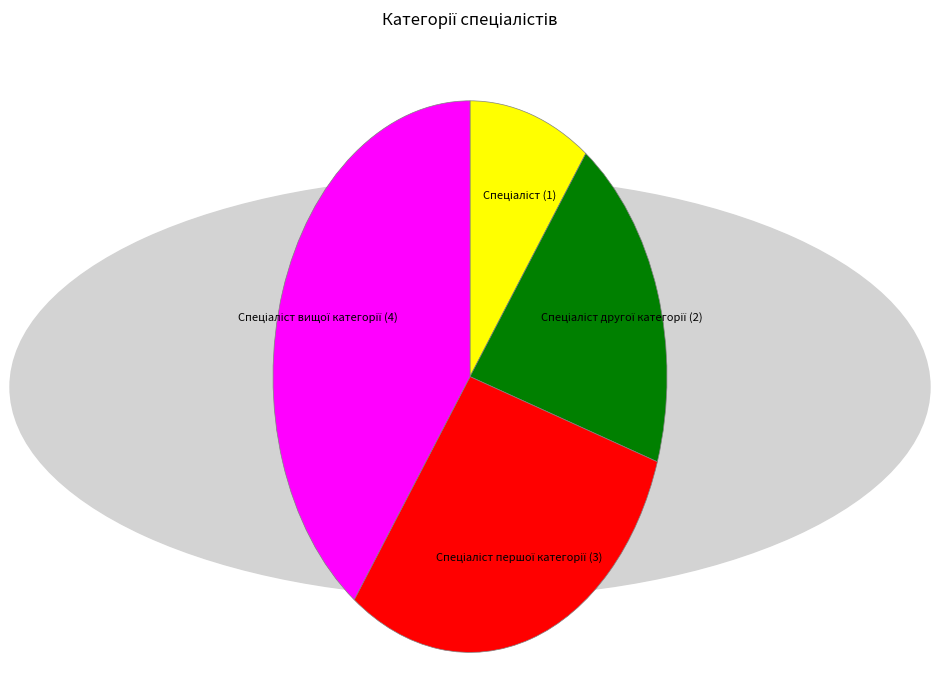

Does any single category account for the majority?

No